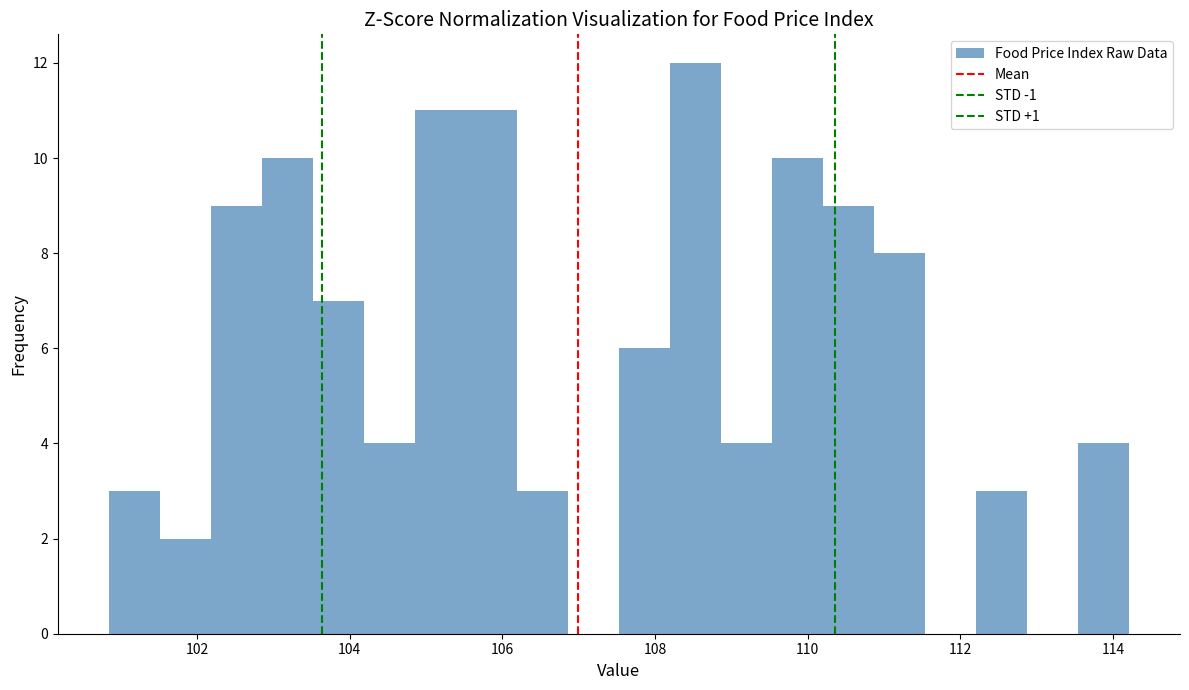

Around what value on the x-axis is the tallest bar? Give the approximate position of its centre, as read against the axis.

108.6